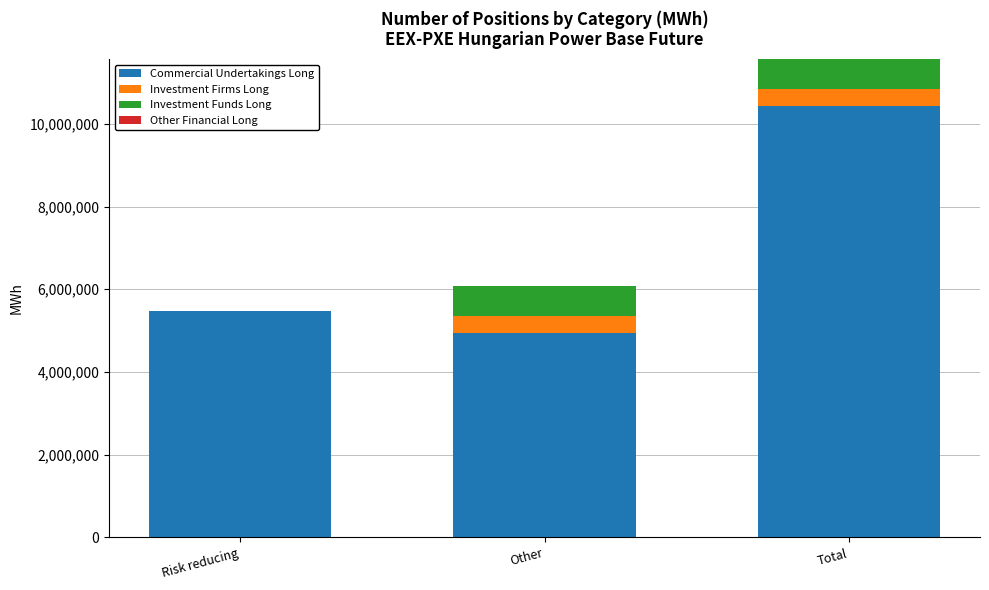

At which category is the sum across all series the highest?

Total